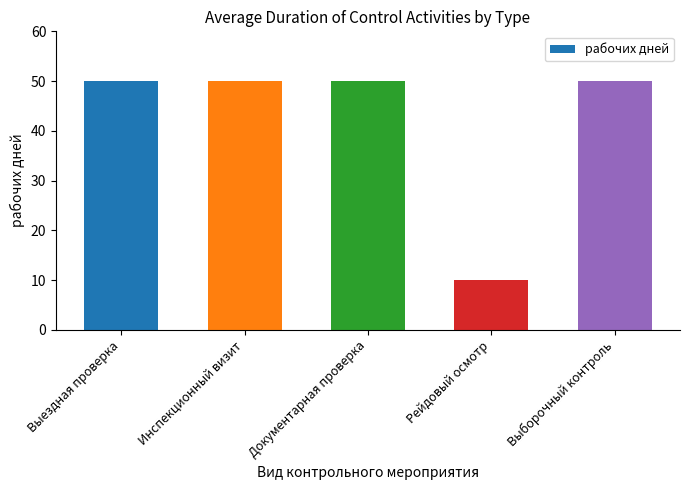

How many series are shown in this chart?

1